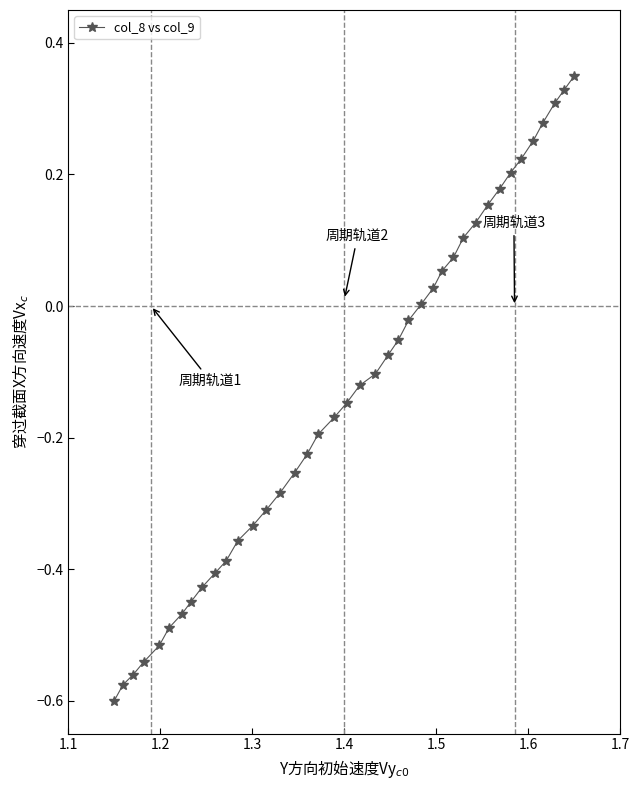

What is the sum of all values?

-5.4